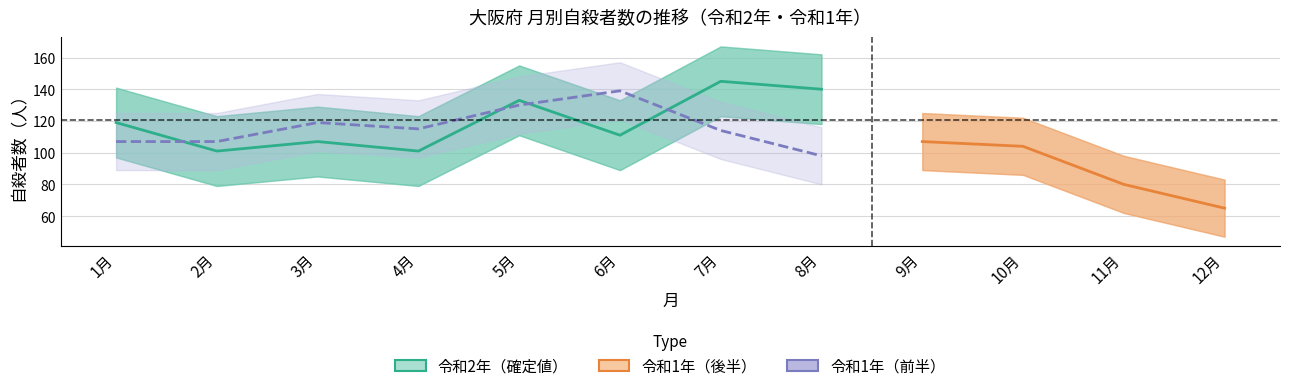

How many categories are shown in the chart?

12